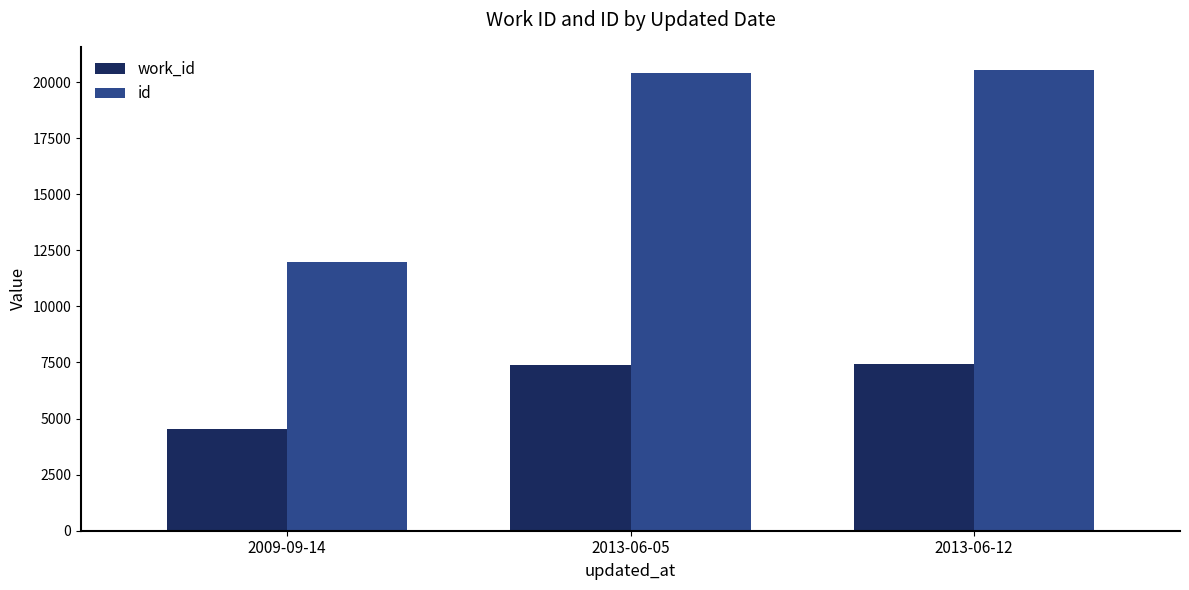

Is it true that id equals 11971 at 2009-09-14?

True